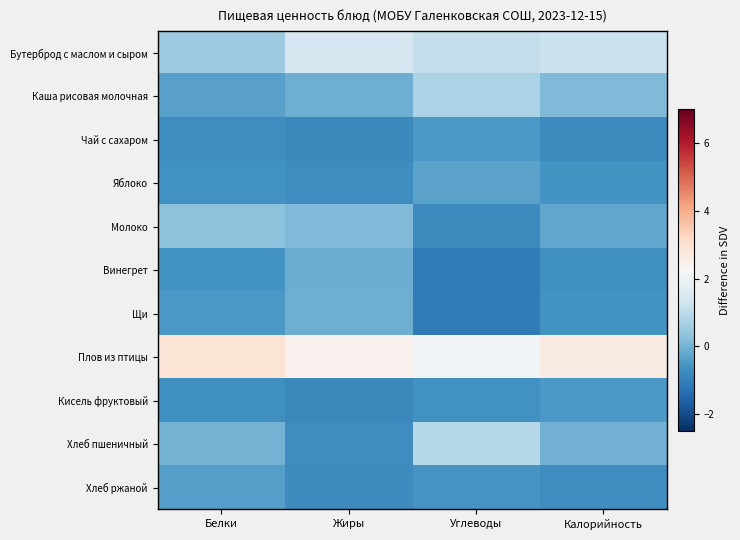

At which category is the sum across all series the highest?

Белки